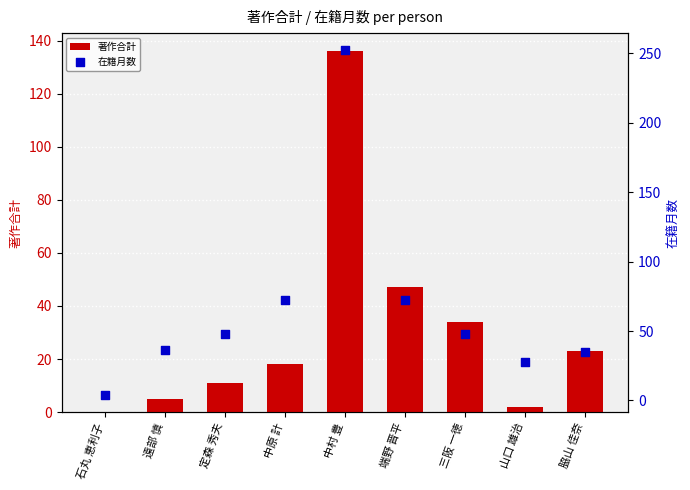

Which series has the largest Y range (max minus min)?

在籍月数